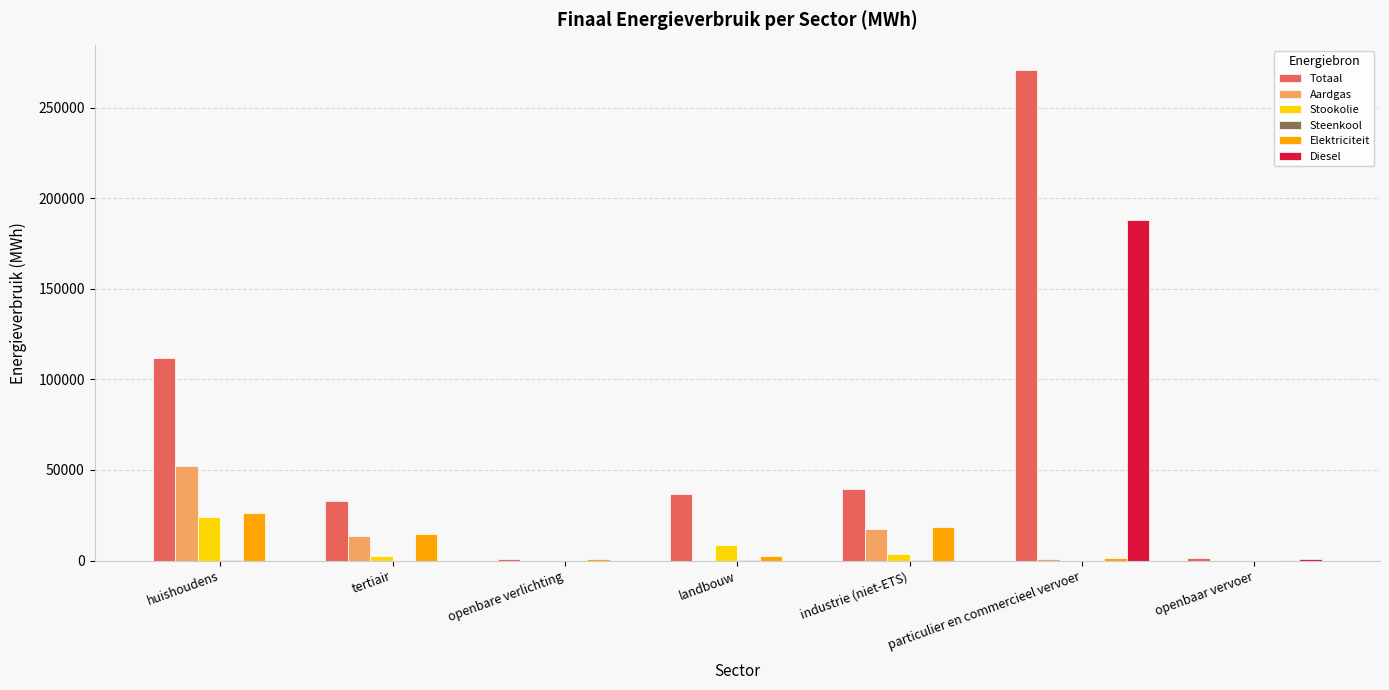

What is the average value of the Diesel series?

27015.7